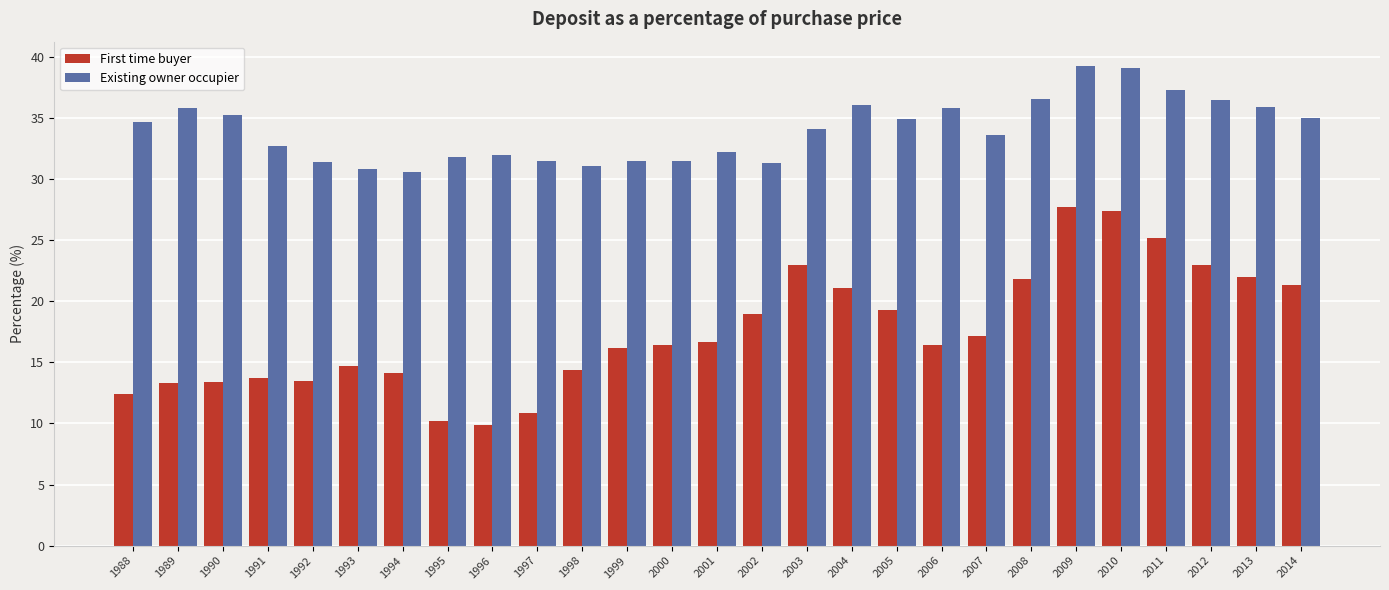

What are all the series names shown in the legend?

First time buyer, Existing owner occupier